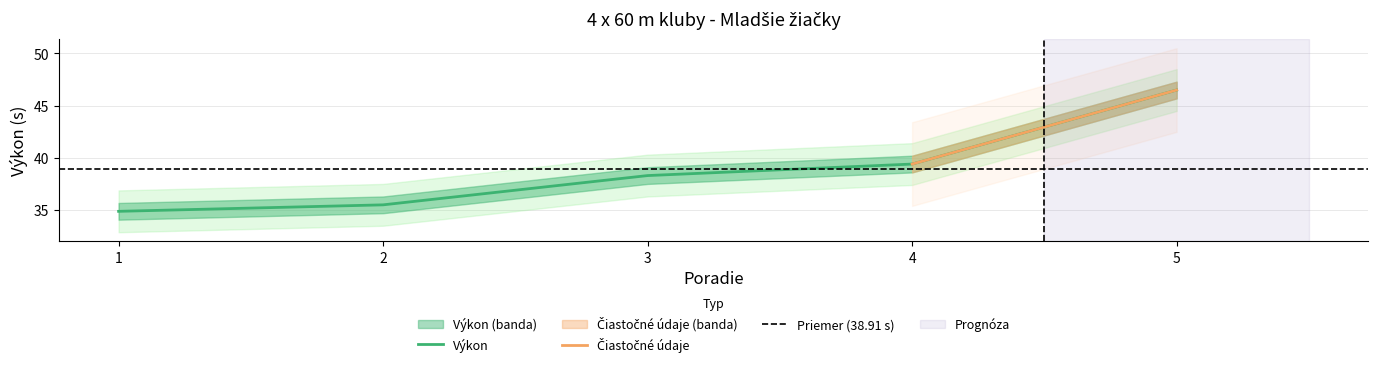

Is it true that the value at 4 is 39.4?

True